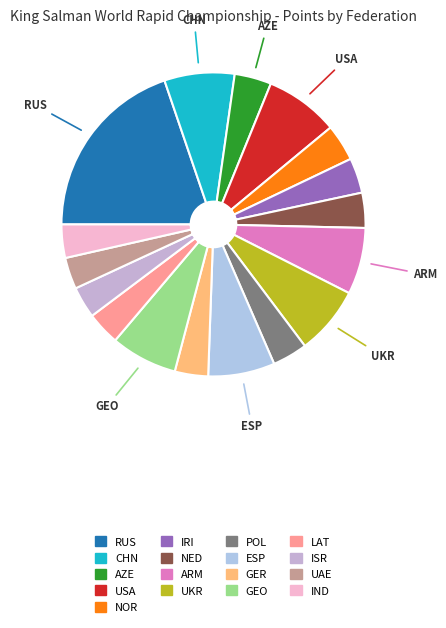

Which slice is the smallest?

ISR